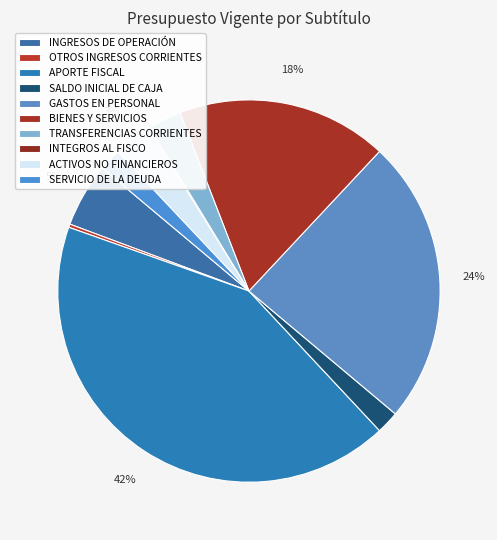

What percentage is the GASTOS EN PERSONAL slice, to the nearest percent?

24%